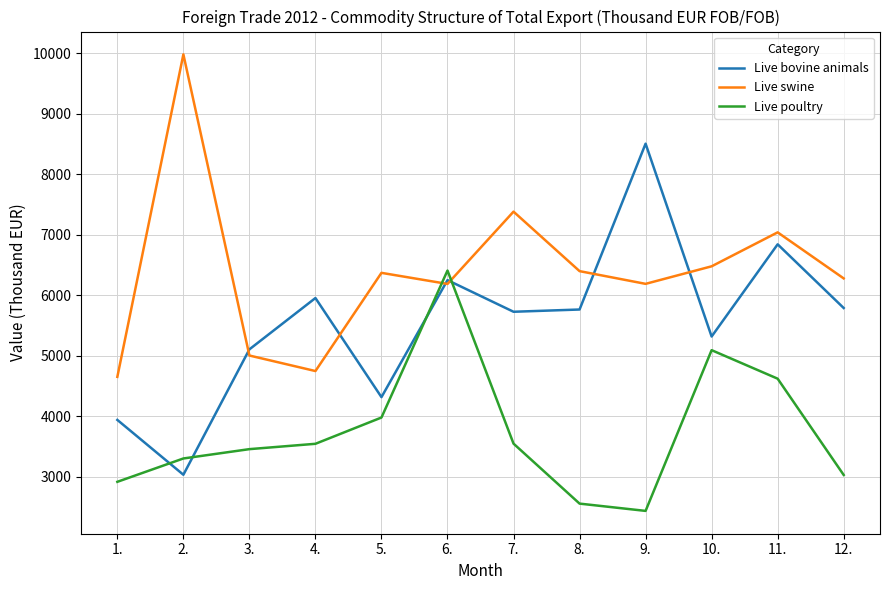

Is it true that Live poultry equals 5093.8 at 10.?

True